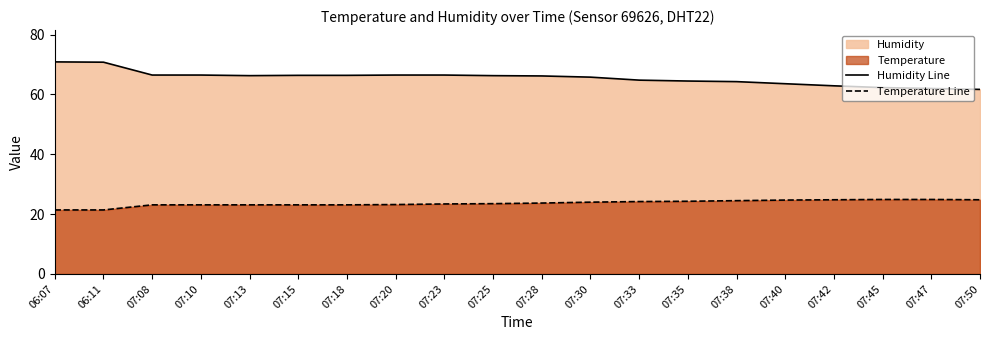

List the labels in order of Humidity Line value, largest first.

06:07, 06:11, 07:08, 07:10, 07:20, 07:23, 07:15, 07:18, 07:13, 07:25, 07:28, 07:30, 07:33, 07:35, 07:38, 07:40, 07:42, 07:45, 07:47, 07:50